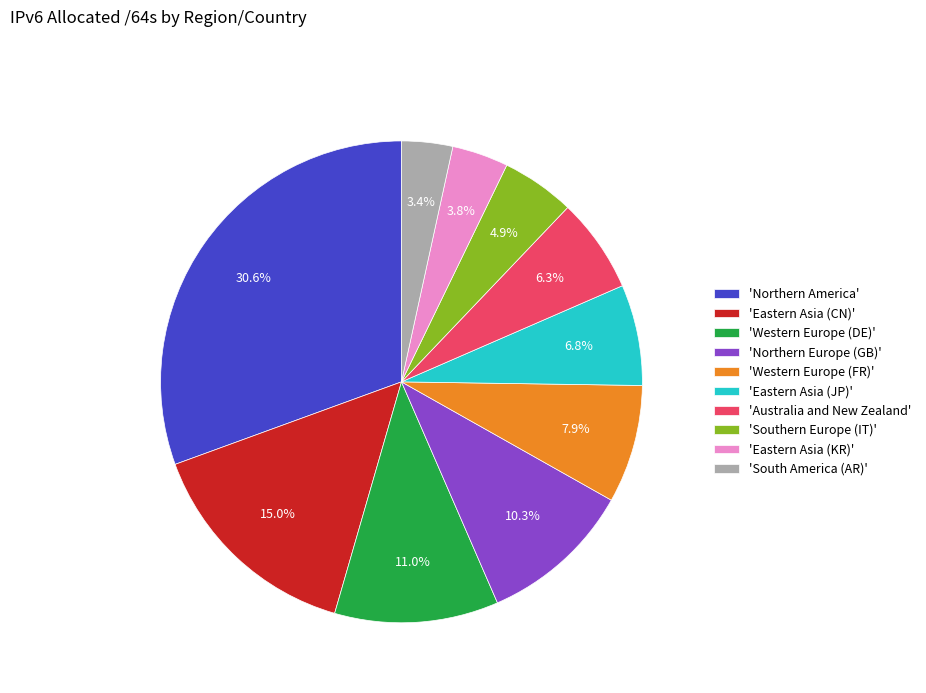

To the nearest percent, what is the difference between the largest and smallest slice percentages?

27%